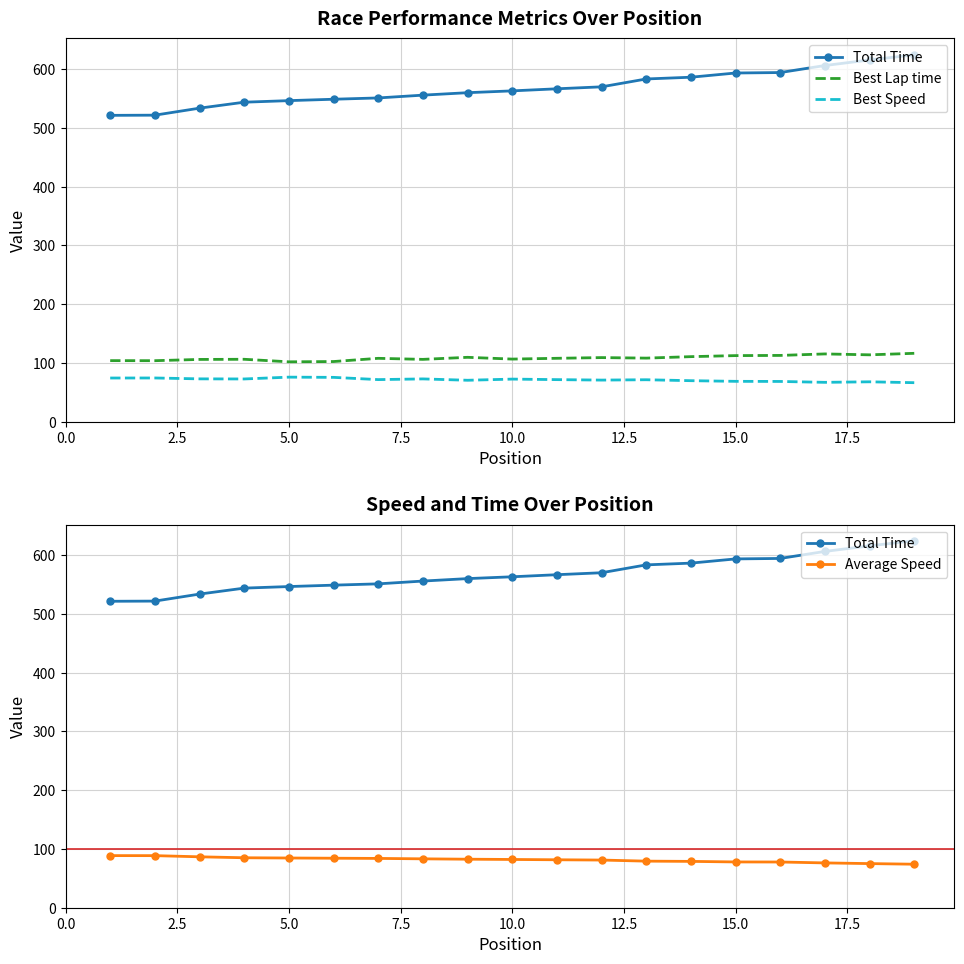

What is the spread (max minus min) of values at 7.5?

471.2